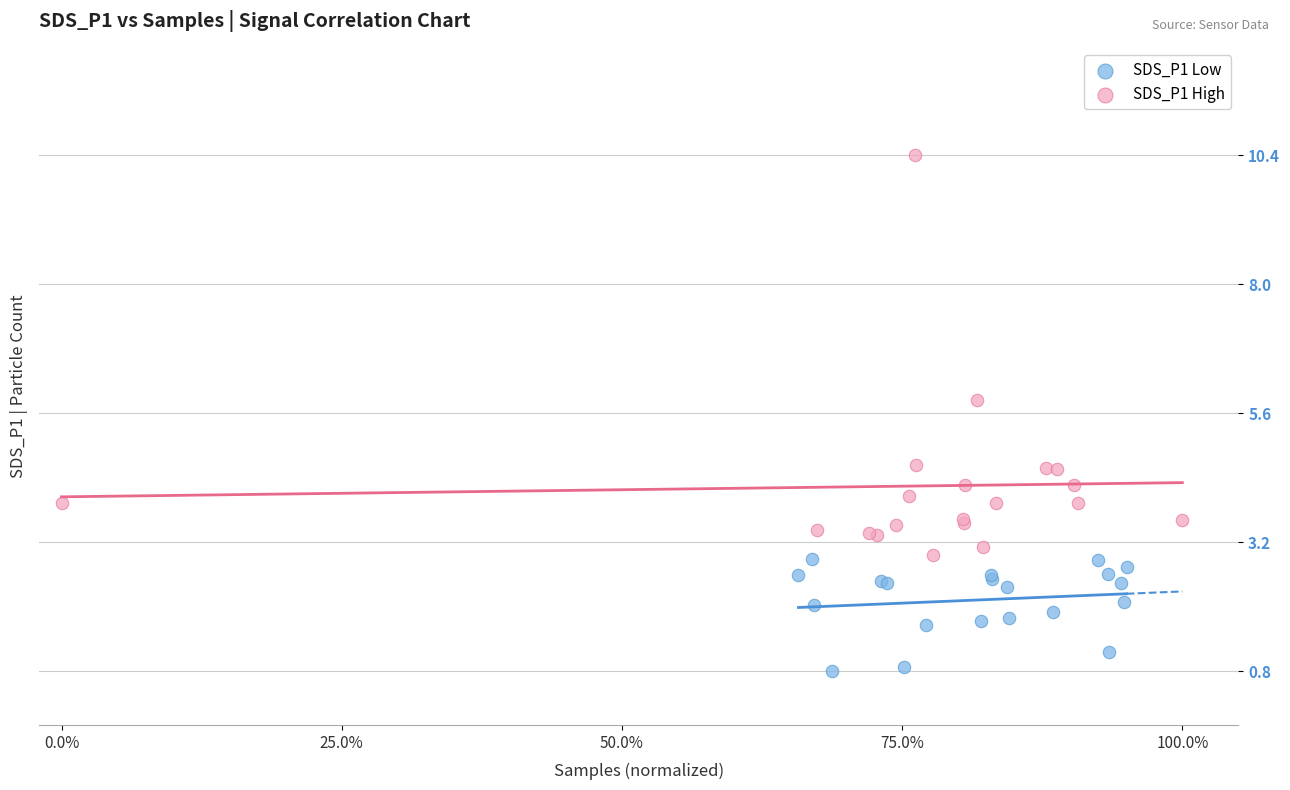

What are all the series names shown in the legend?

SDS_P1 Low, SDS_P1 High